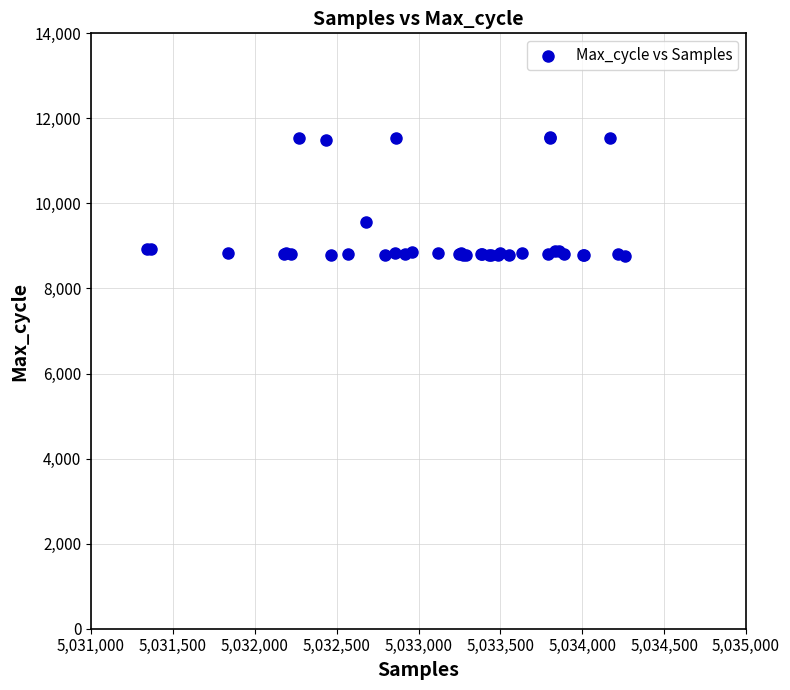

What Y value in the scatter plot is closest to 10166?

9565